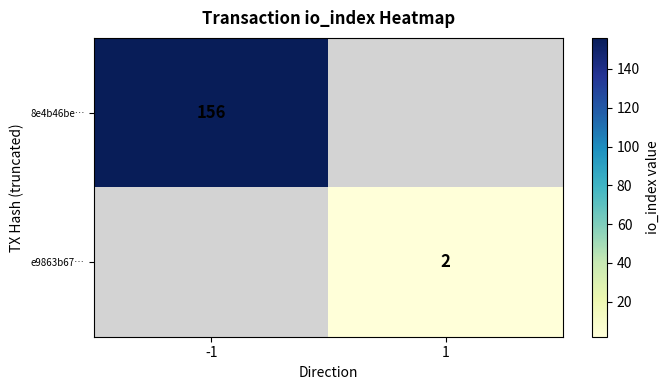

Is it true that 8e4b46be… equals 261 at -1?

False